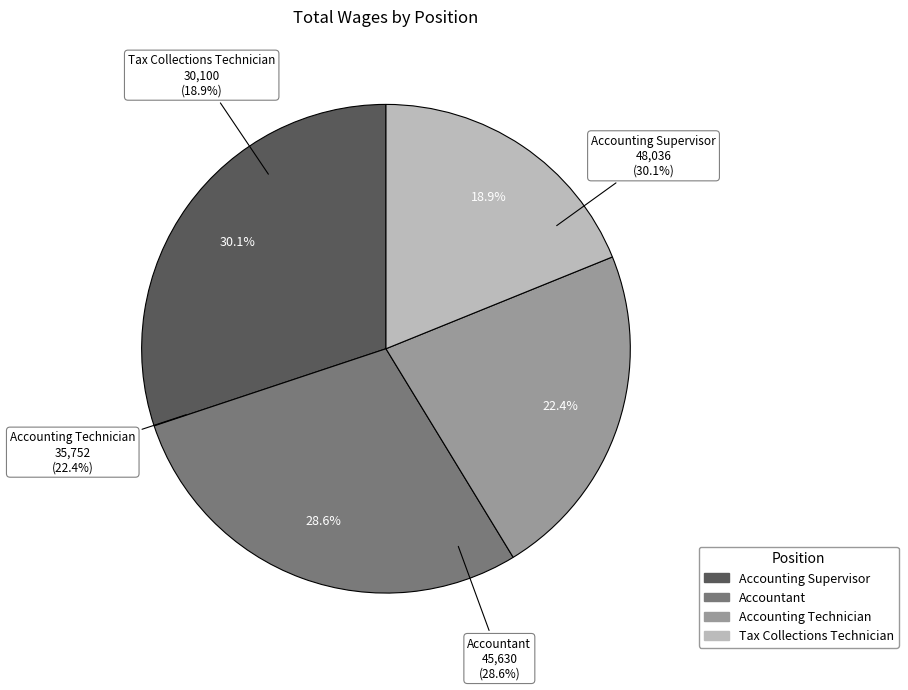

Do Accounting Technician and Accounting Supervisor together represent more than half of the pie?

Yes